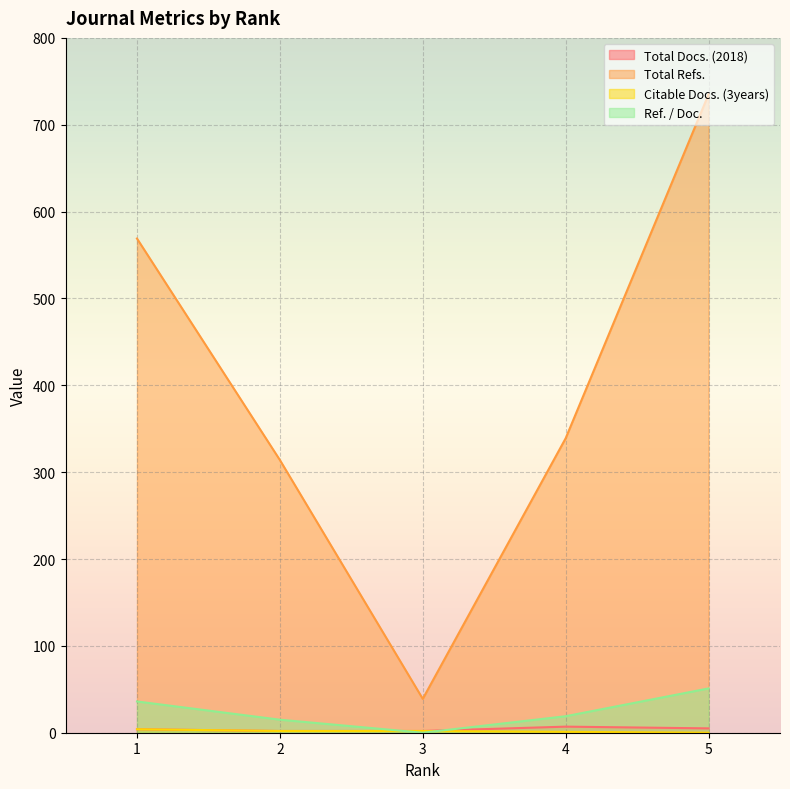

What is the difference between the Total Docs. (2018) values at 3 and 4?

5